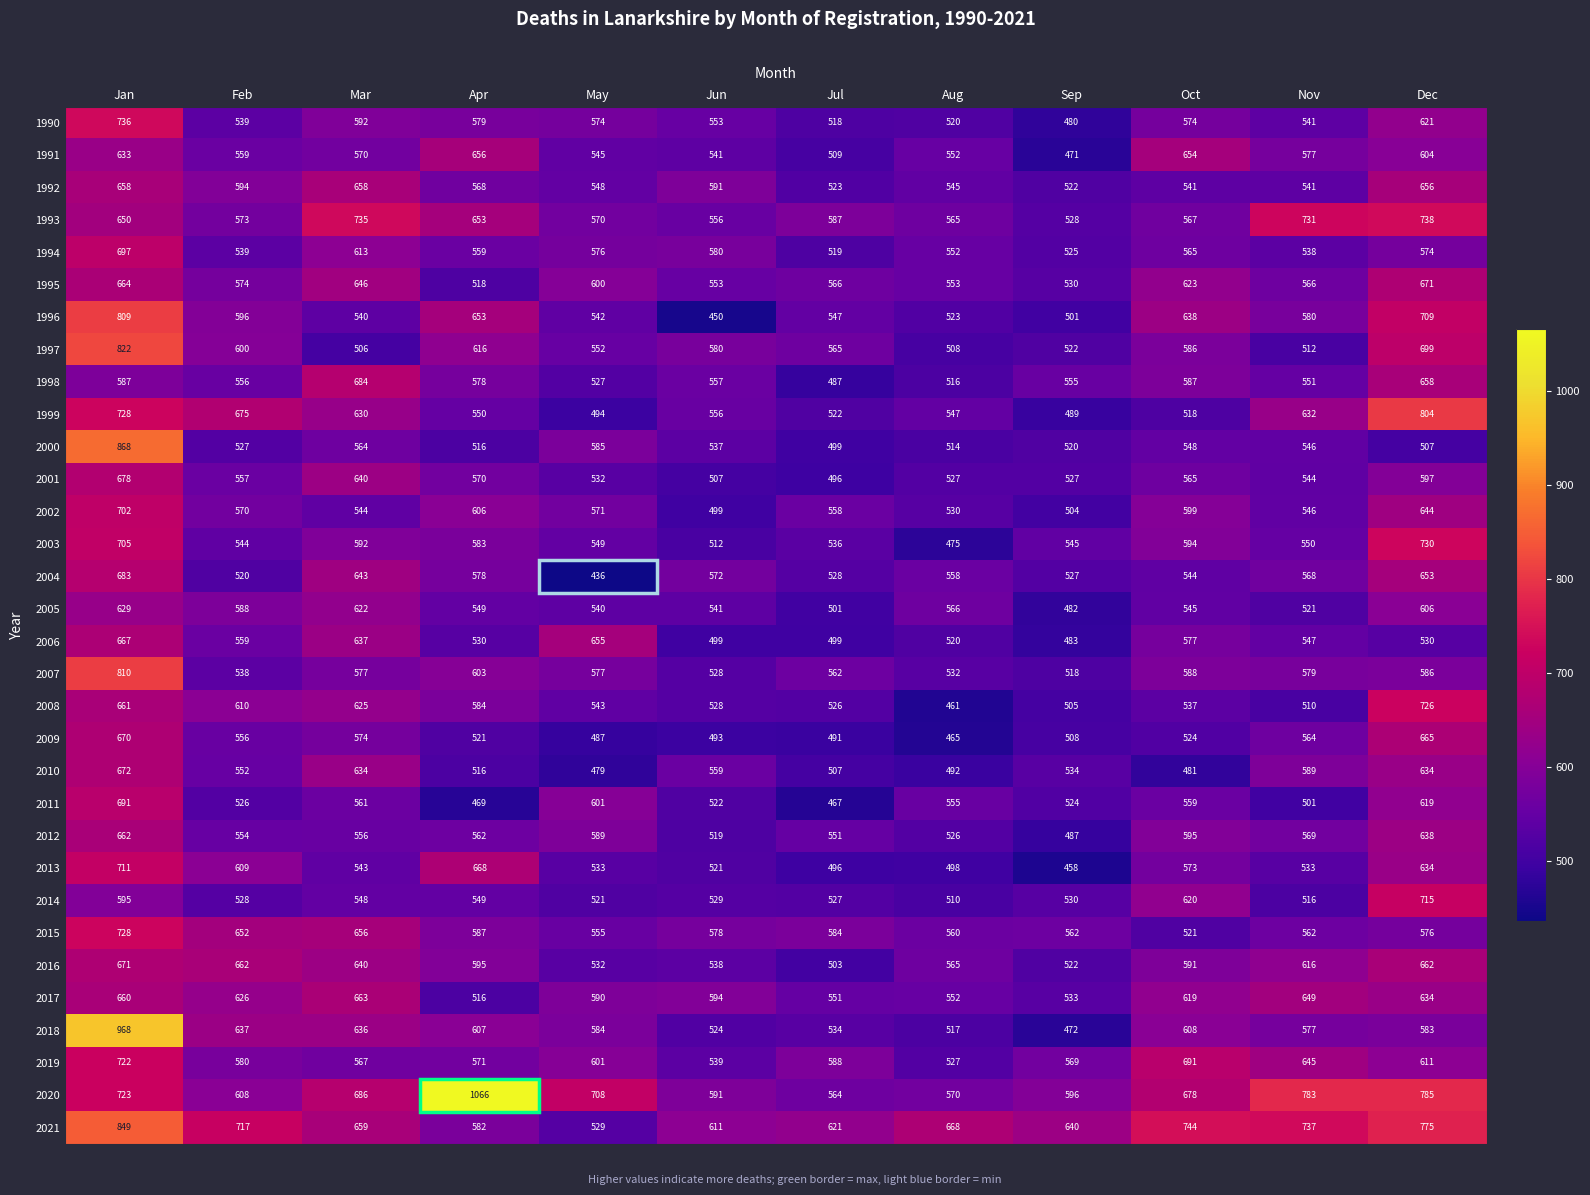

How many data points does each series have?

12